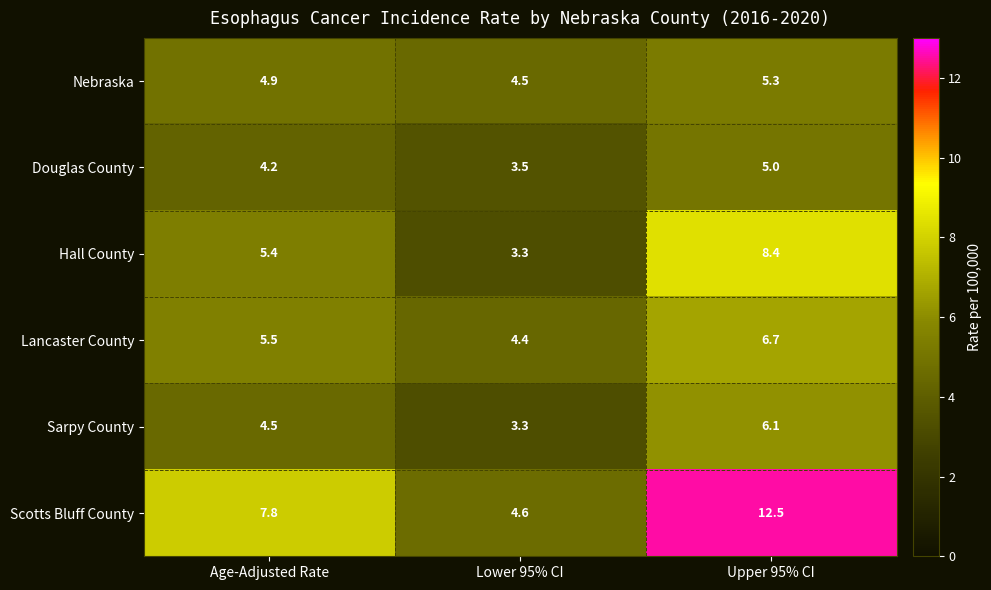

At which category is the sum across all series the highest?

Upper 95% CI